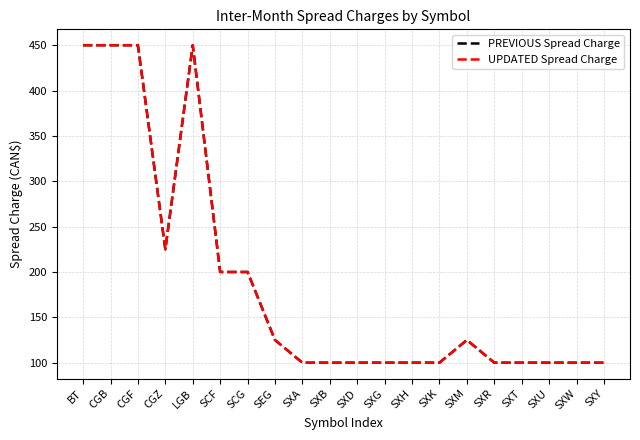

What is the difference between the PREVIOUS Spread Charge values at SXW and SCG?

100